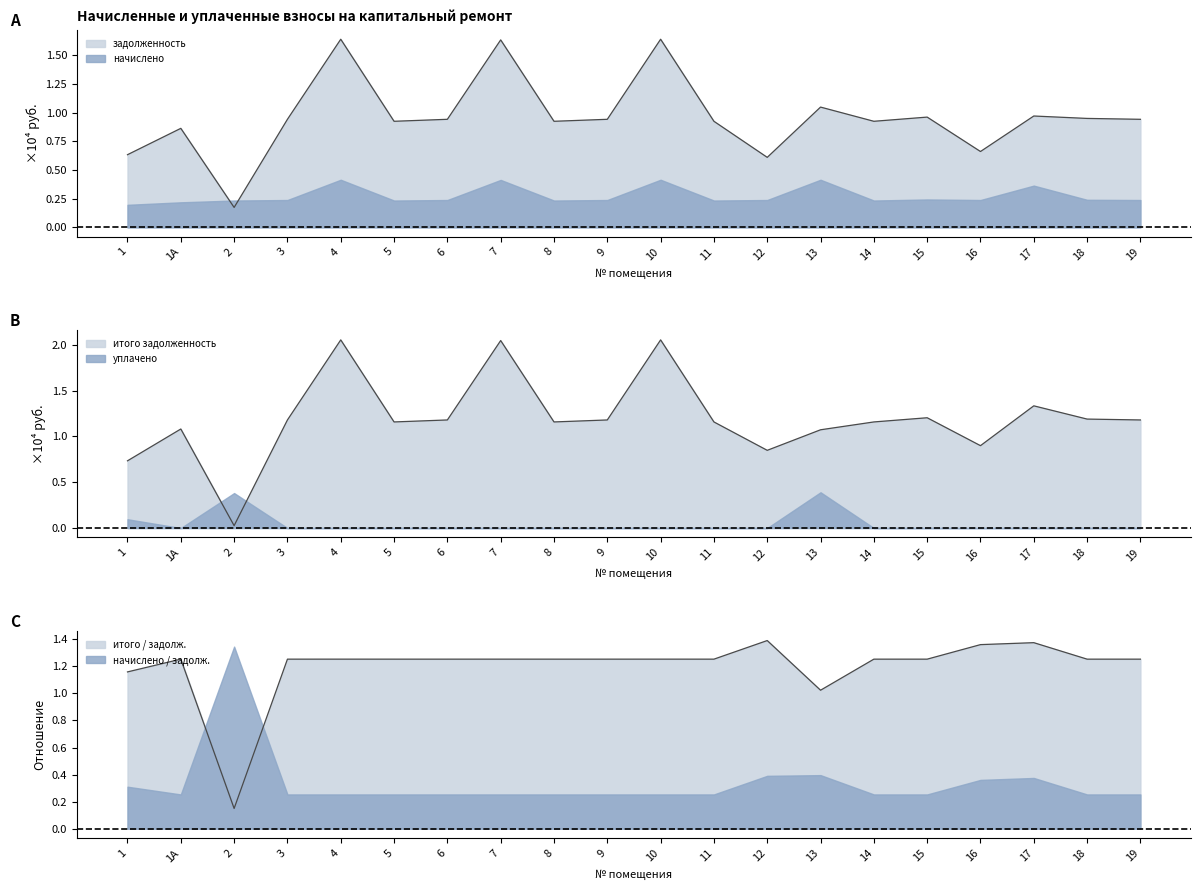

What position from the right is 6?

14